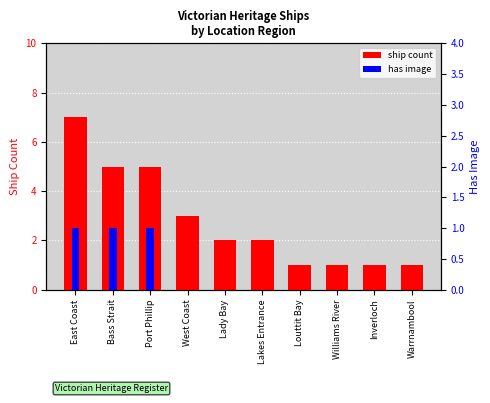

Which category has the lowest value in the ship count series?

Louttit Bay